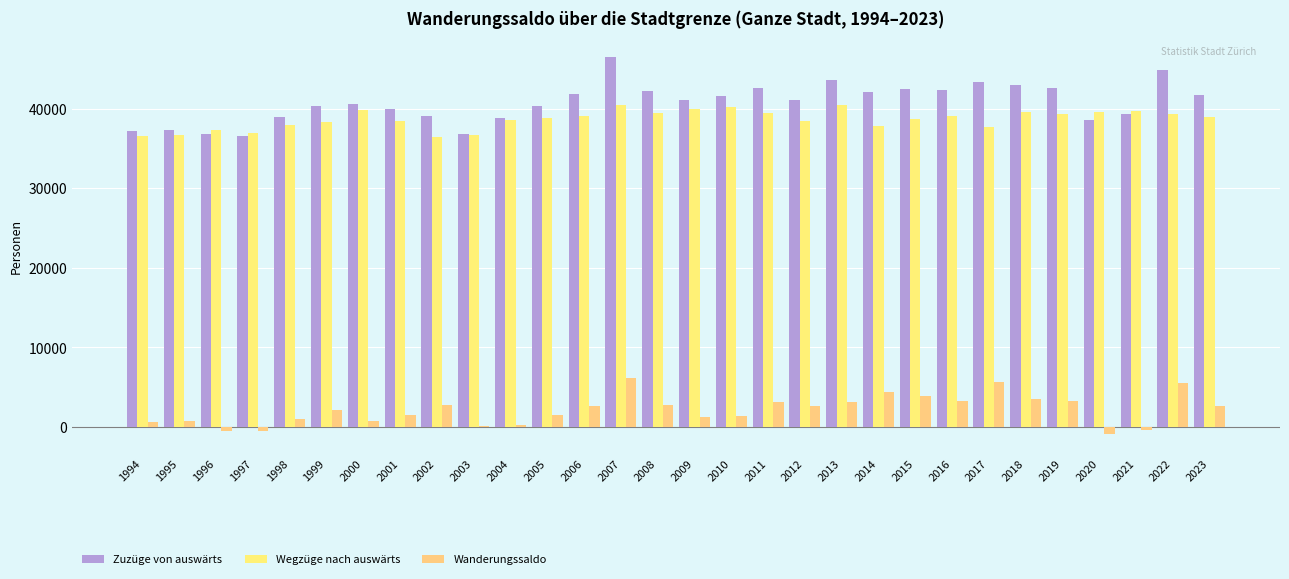

True or false: Zuzüge von auswärts has a value of 26770 at 2002.

False